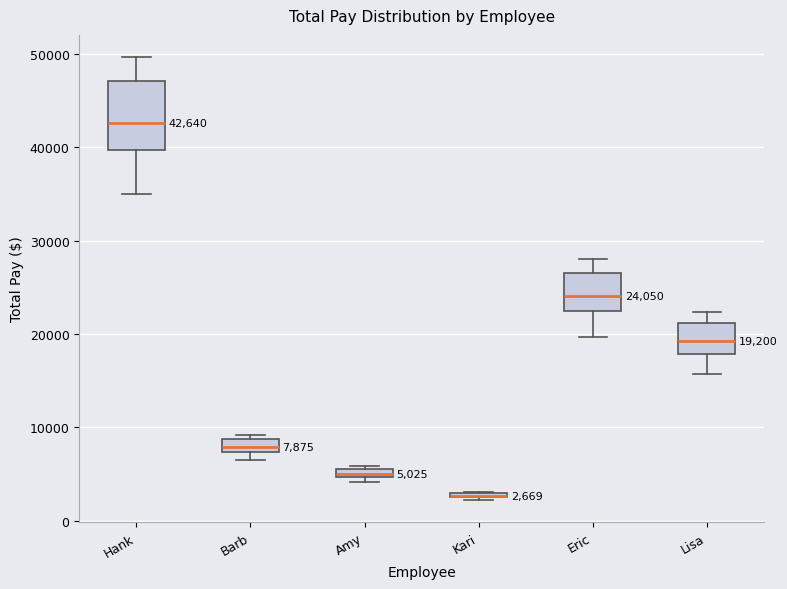

Comparing the boxes themselves (not the whiskers), which one is the tallest?

Hank